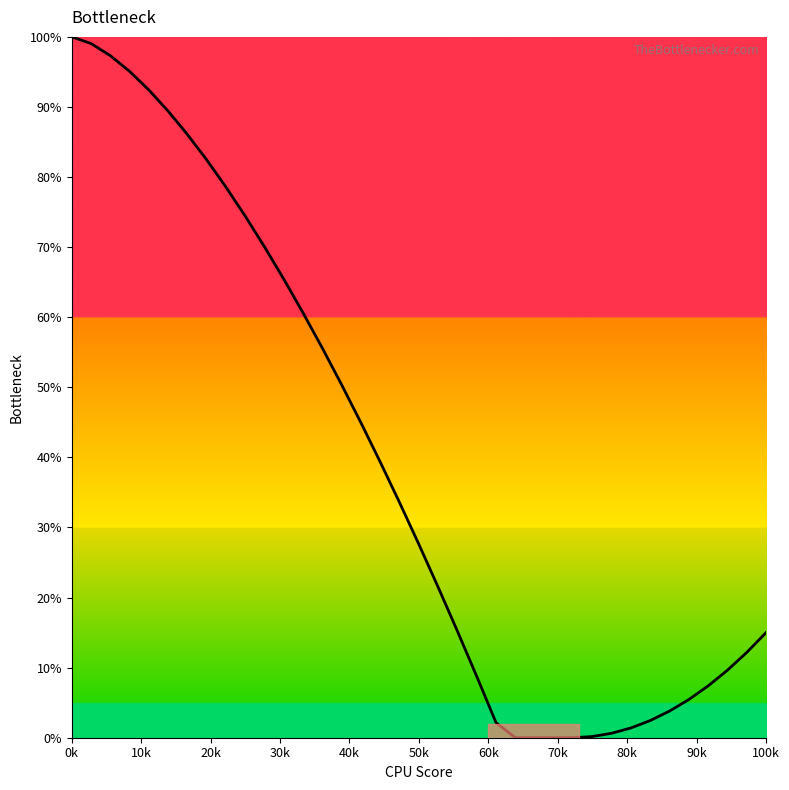

What is the greatest value displayed?

100.0